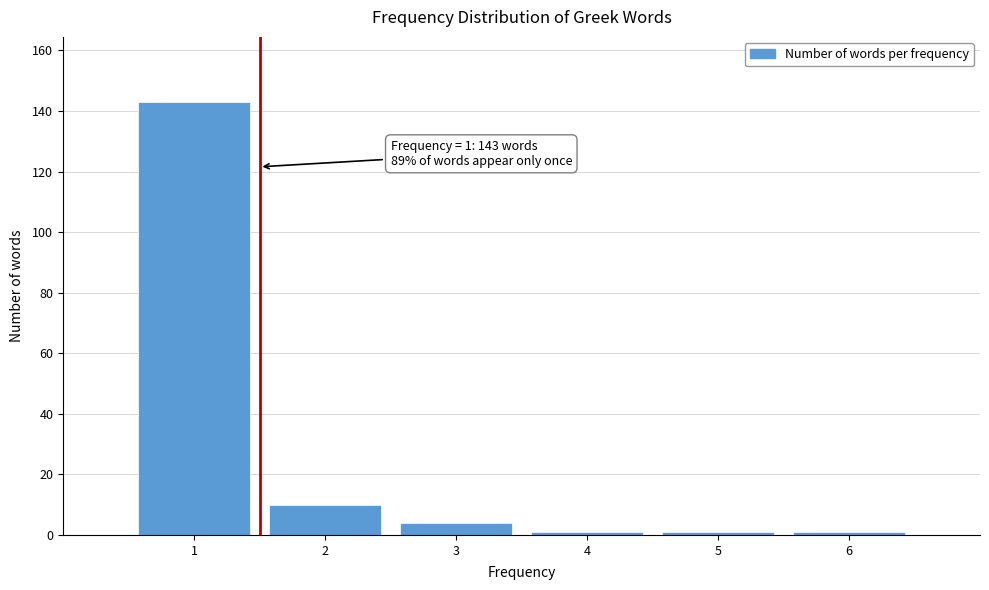

Over which range of the x-axis is the bar tallest?

0.5 to 1.5